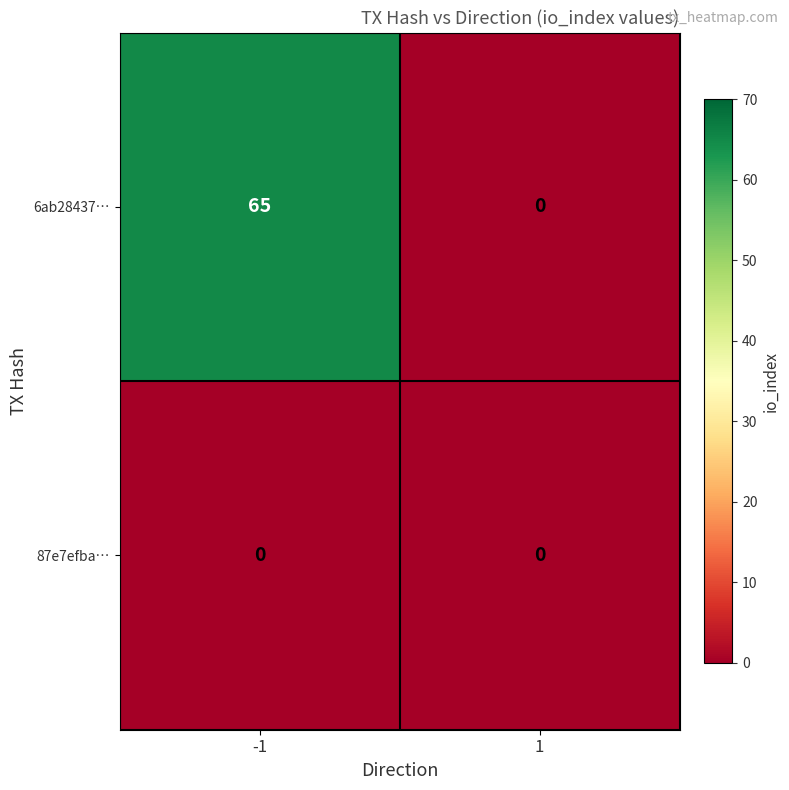

The 87e7efba… series shows 0 at -1. True or false?

True